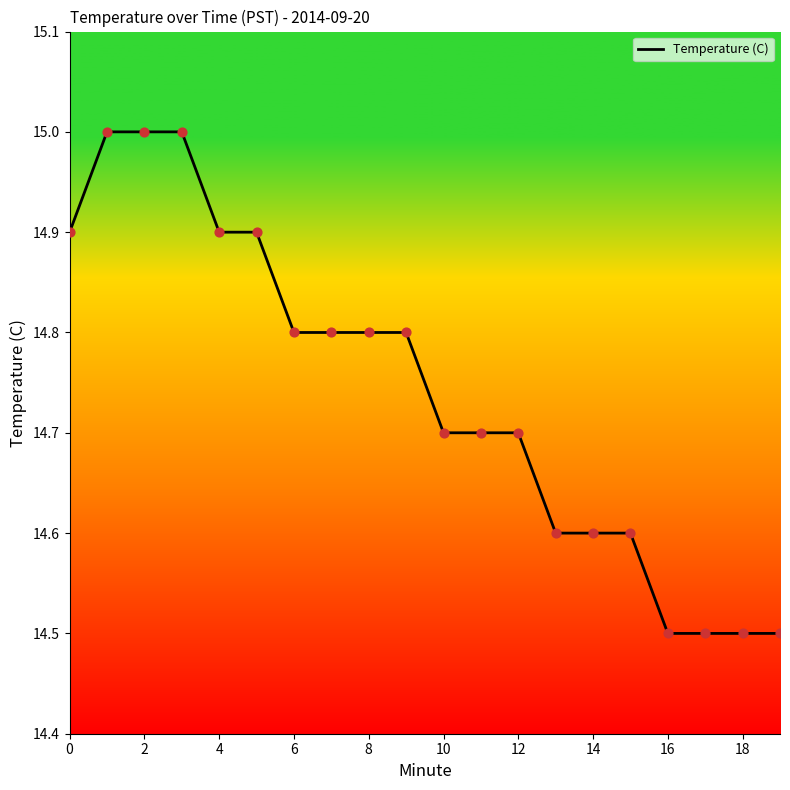

What is the minimum value shown in the chart?

14.5